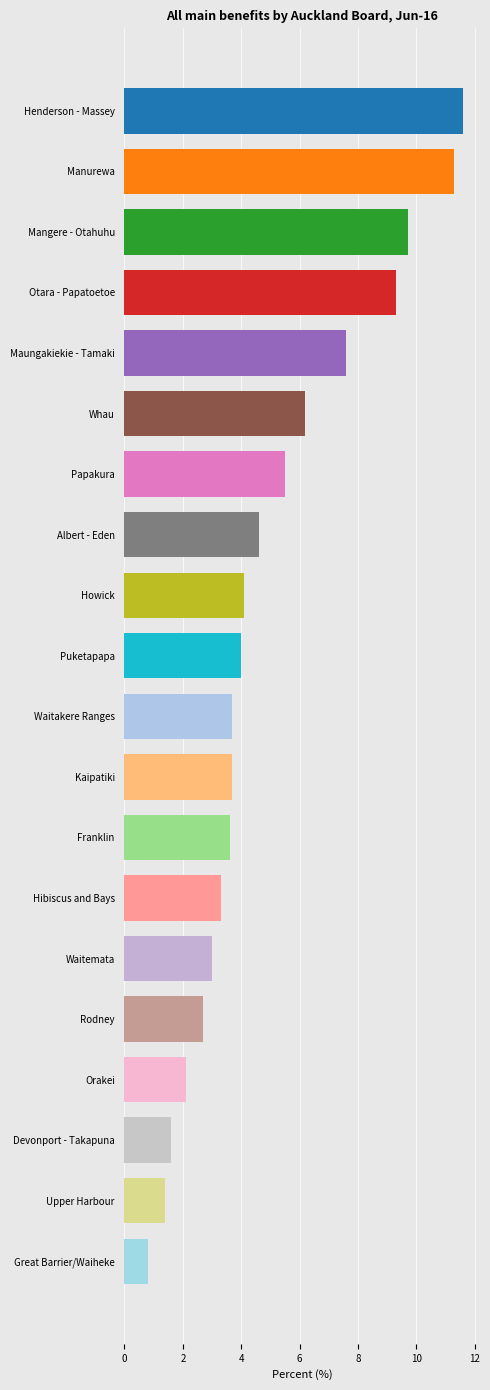

Reading bottom to top, extract all data points from this chart.

Great Barrier/Waiheke=0.8	Upper Harbour=1.4	Devonport - Takapuna=1.6	Orakei=2.1	Rodney=2.7	Waitemata=3.0	Hibiscus and Bays=3.3	Franklin=3.6	Kaipatiki=3.7	Waitakere Ranges=3.7	Puketapapa=4.0	Howick=4.1	Albert - Eden=4.6	Papakura=5.5	Whau=6.2	Maungakiekie - Tamaki=7.6	Otara - Papatoetoe=9.3	Mangere - Otahuhu=9.7	Manurewa=11.3	Henderson - Massey=11.6